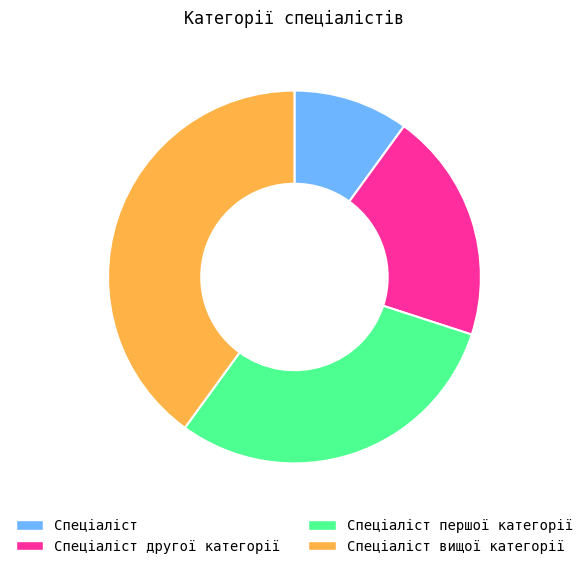

Approximately how many times larger is the value at Спеціаліст вищої категорії compared to Спеціаліст другої категорії?

2.0